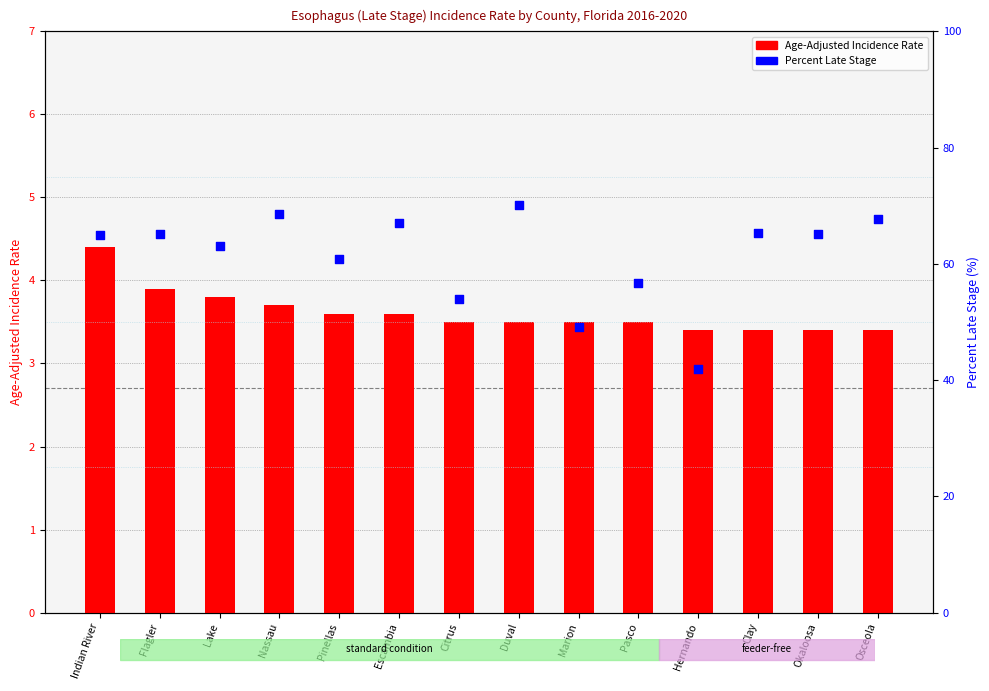

Which series reaches the minimum Y coordinate?

Age-Adjusted Incidence Rate